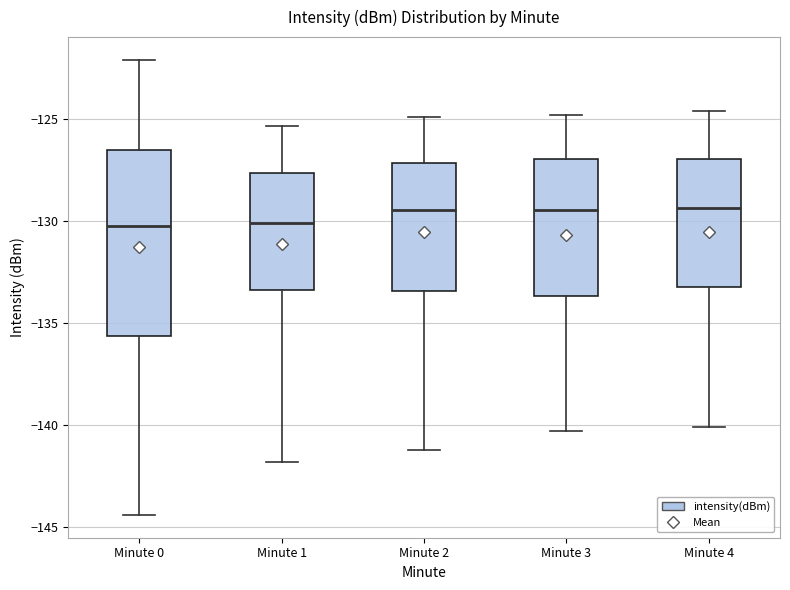

Reading left to right, read every box against the y-axis: the position of its median line, the range the box covers, and the ends of its whiskers. The values are not printed on the chart, so give them approximately, as read against the axis.

Minute 0: median -130.0, box -135.5 to -126.5, whiskers -144.5 to -122.0
Minute 1: median -130.0, box -133.5 to -127.5, whiskers -142.0 to -125.5
Minute 2: median -129.5, box -133.5 to -127.0, whiskers -141.0 to -125.0
Minute 3: median -129.5, box -133.5 to -127.0, whiskers -140.5 to -125.0
Minute 4: median -129.5, box -133.0 to -127.0, whiskers -140.0 to -124.5